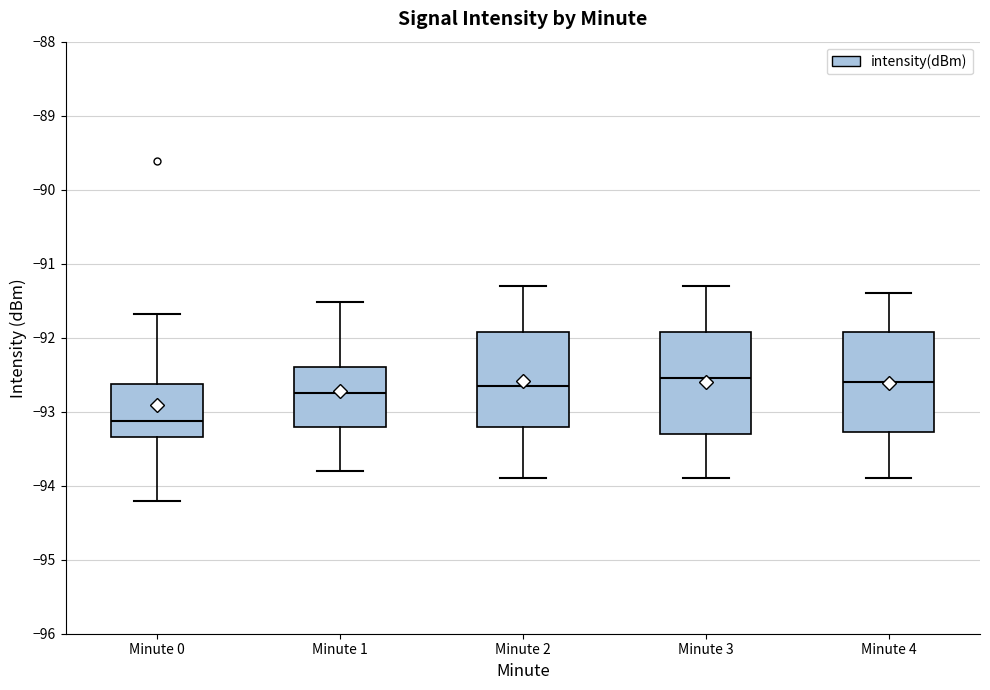

Where does the lower whisker of the box for Minute 4 end on the y-axis? The values are not printed on the chart, so give them approximately, as read against the axis.

-93.9